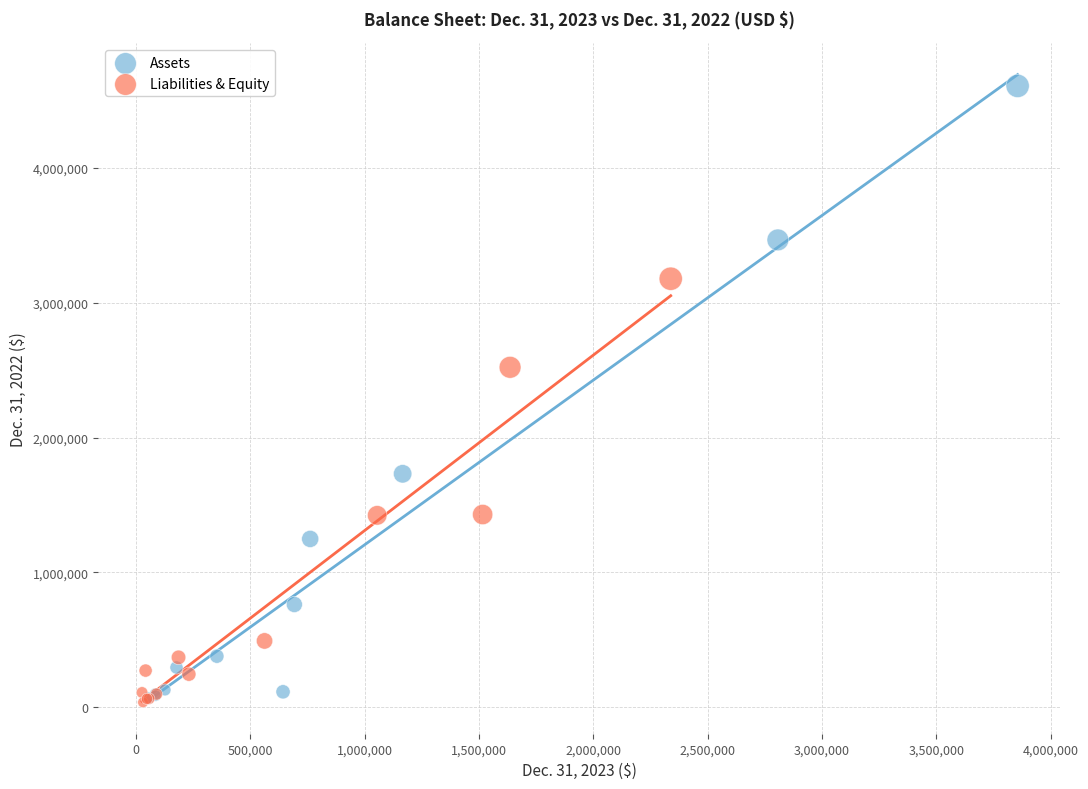

Which series reaches the maximum Y coordinate?

Assets